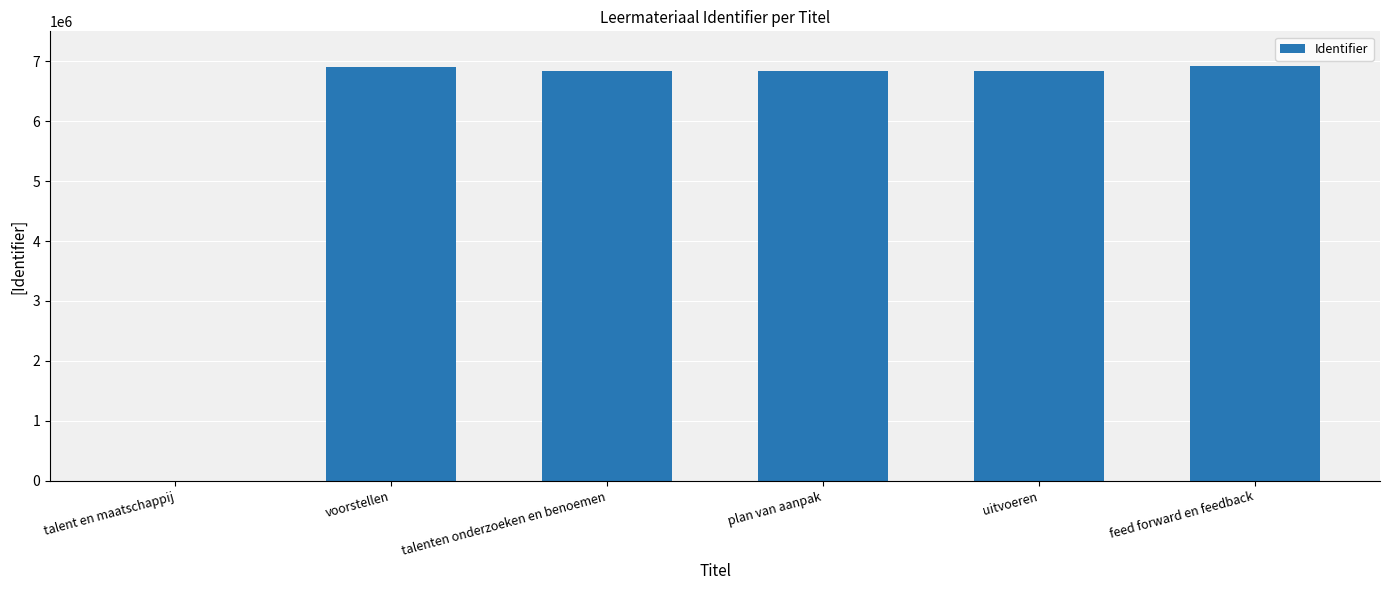

Read the value at voorstellen, to the nearest 50.

6904750